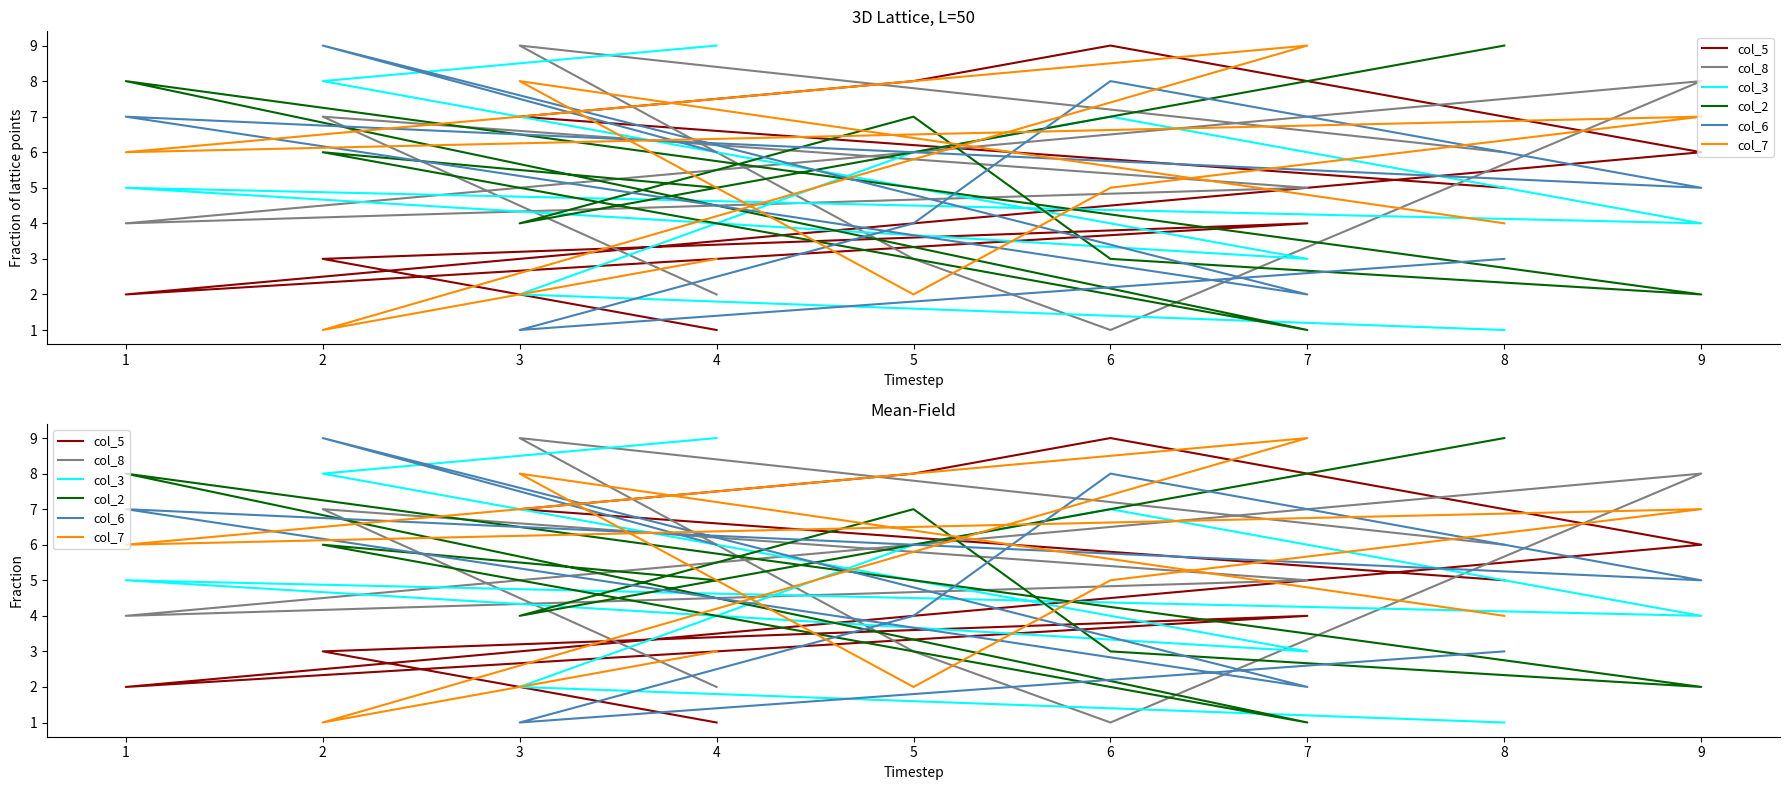

The value of col_6 at 3 is 1. True or false?

False